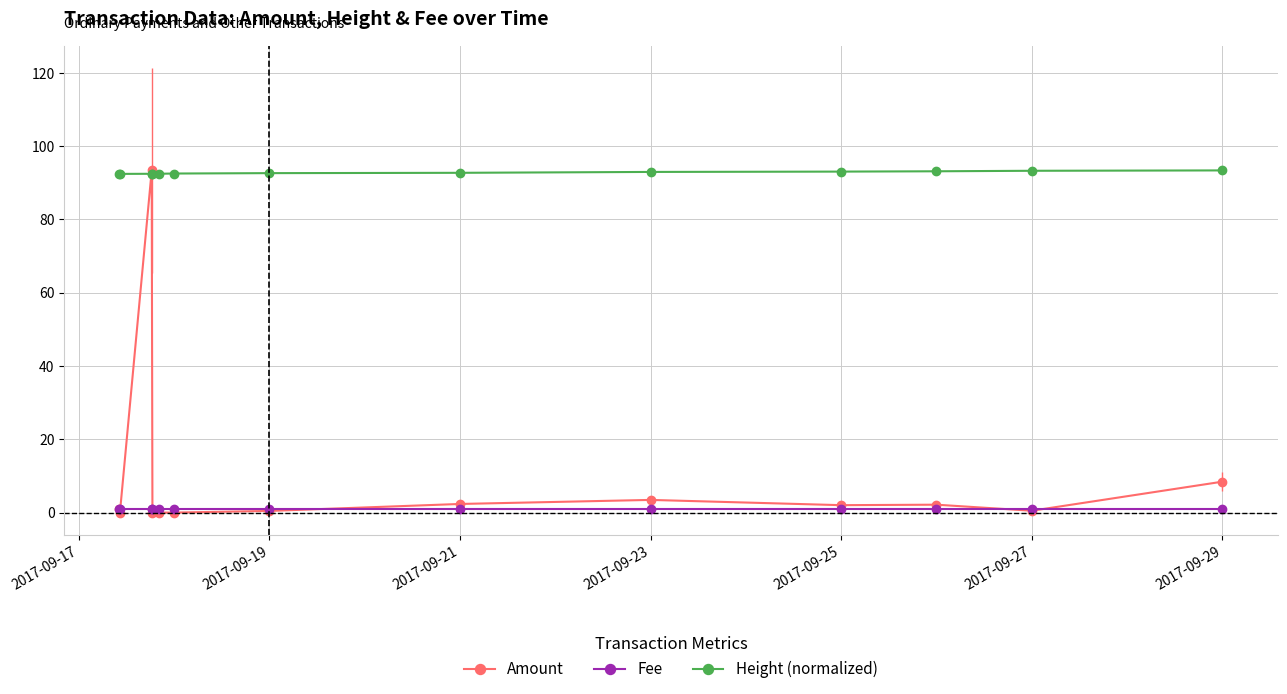

After their last crossing, which series has the higher values: Amount or Height (normalized)?

Height (normalized)